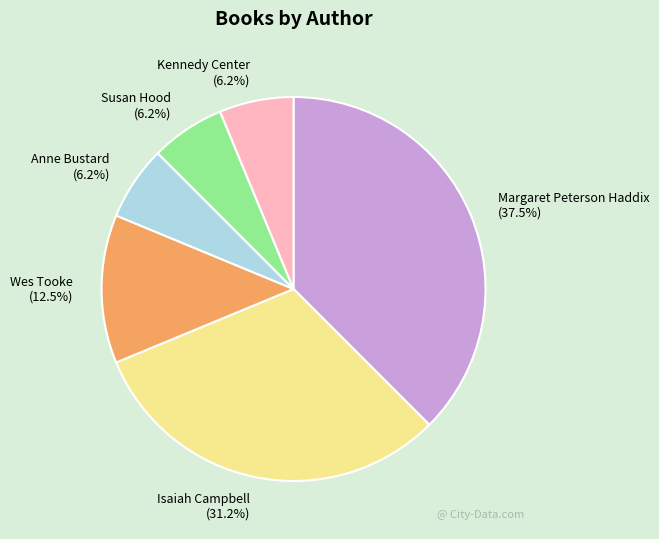

Does Susan Hood represent more than half of the total?

No